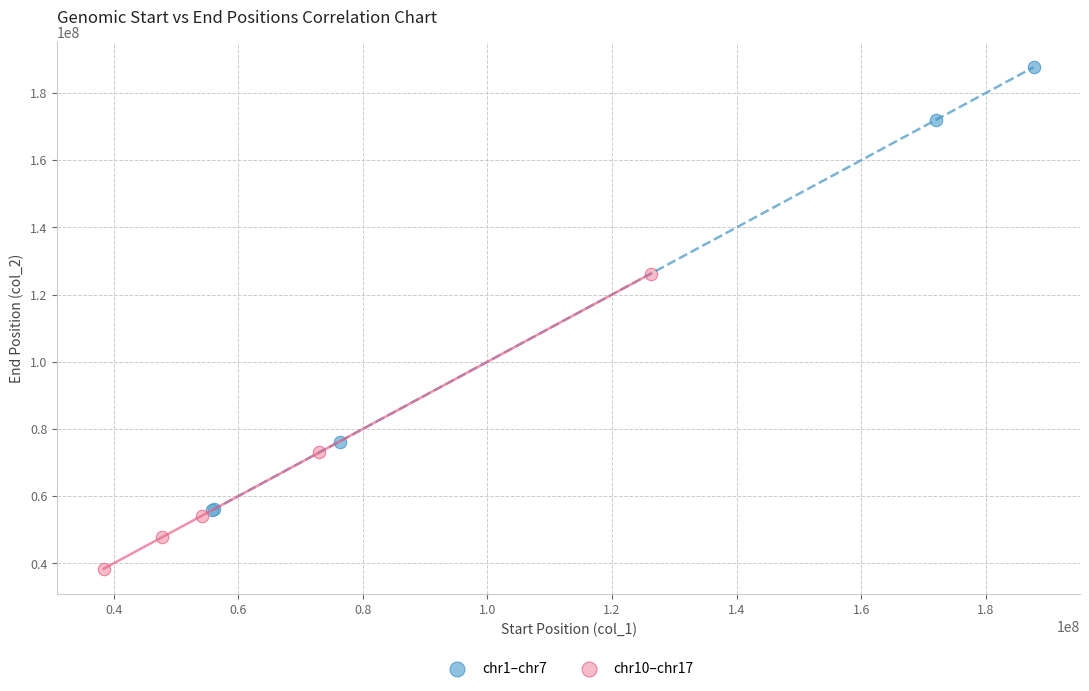

Which series reaches the minimum Y coordinate?

chr10–chr17